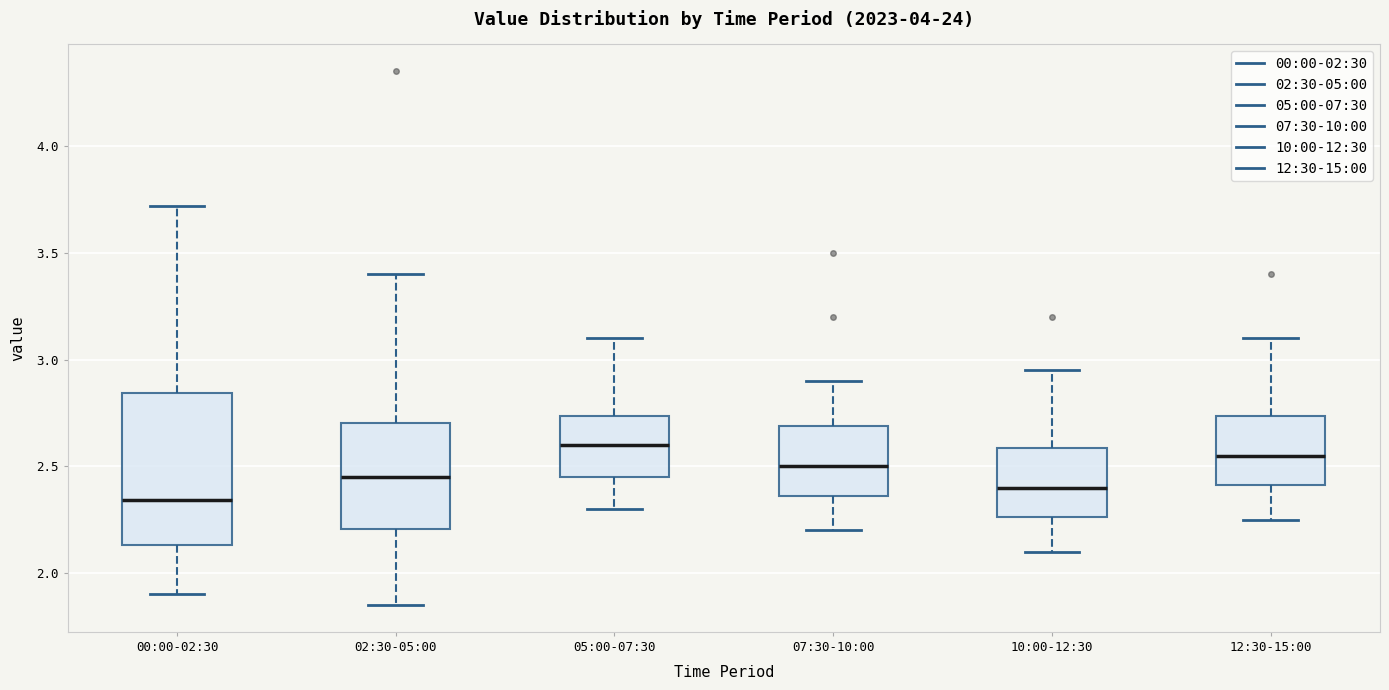

Reading left to right, transcribe this box plot: for each box, give where its median line is, the range the box spans, and where its two whiskers end, as read against the y-axis. The values are not printed on the chart, so give them approximately, as read against the axis.

00:00-02:30: median 2.35, box 2.15 to 2.85, whiskers 1.90 to 3.70
02:30-05:00: median 2.45, box 2.20 to 2.70, whiskers 1.85 to 3.40
05:00-07:30: median 2.60, box 2.45 to 2.75, whiskers 2.30 to 3.10
07:30-10:00: median 2.50, box 2.35 to 2.70, whiskers 2.20 to 2.90
10:00-12:30: median 2.40, box 2.25 to 2.60, whiskers 2.10 to 2.95
12:30-15:00: median 2.55, box 2.40 to 2.75, whiskers 2.25 to 3.10